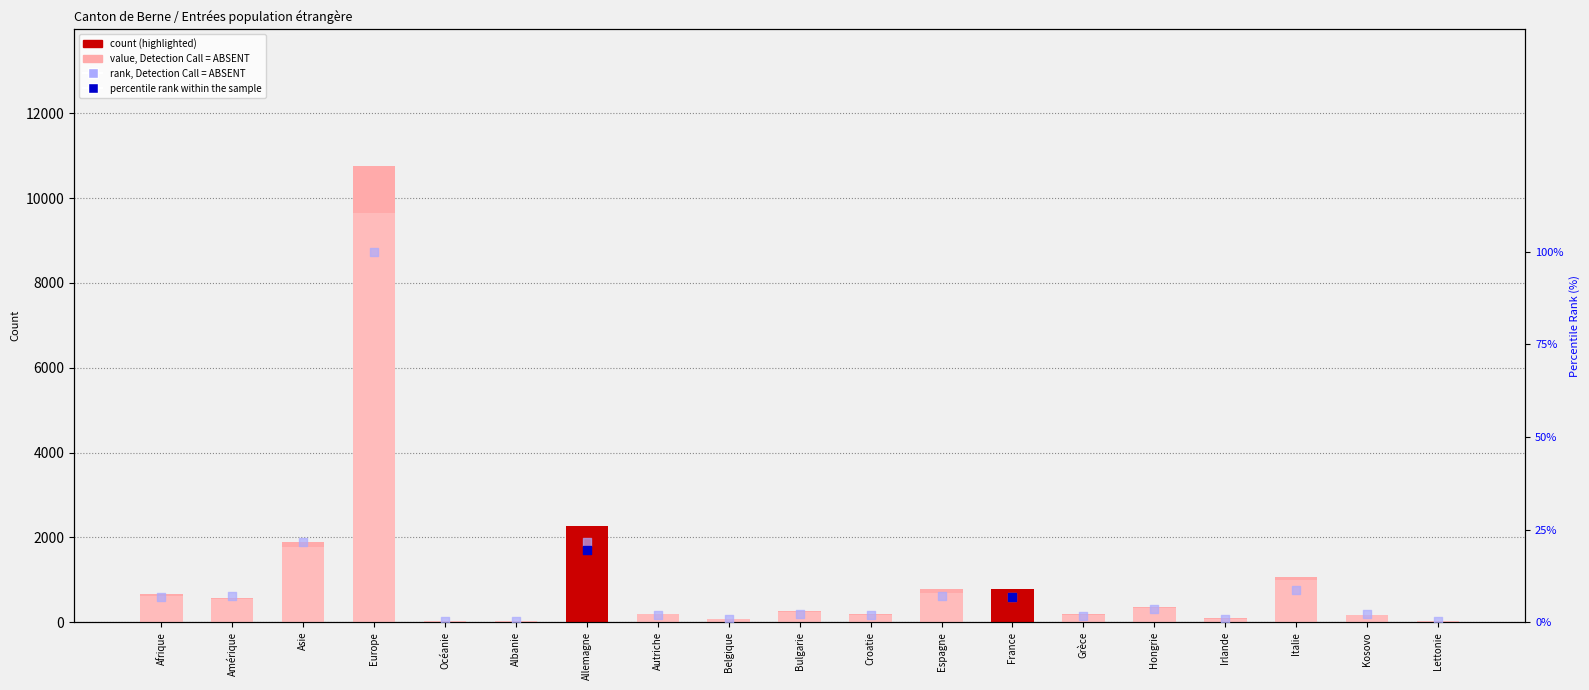

At how many categories does at least one series exceed 8104?

1